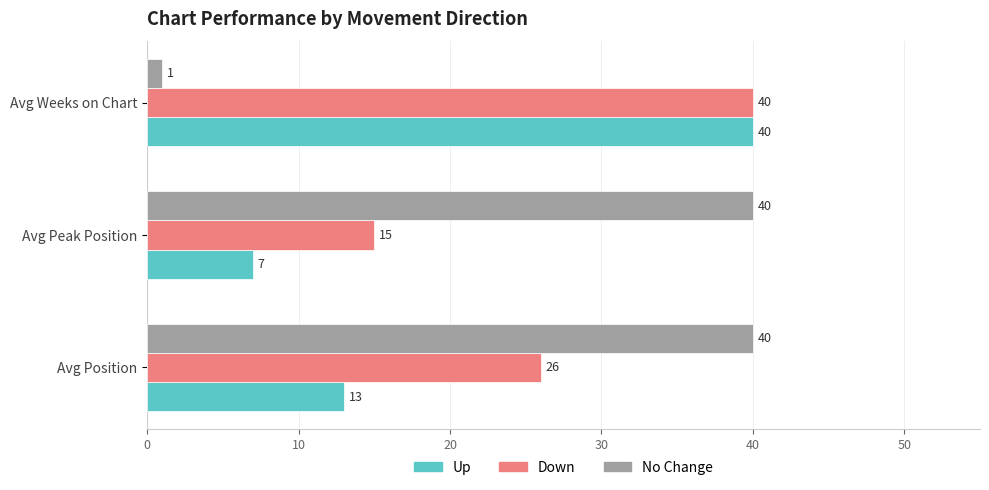

What is the lowest value of the No Change series?

1